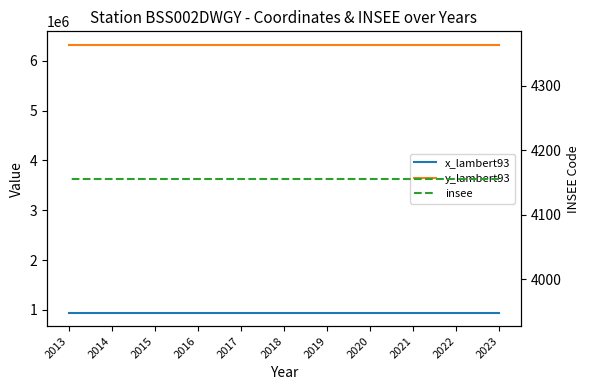

Reading left to right, extract all data points from this chart.

x_lambert93: 943663	943663	943663	943663	943663	943663	943663	943663	943663	943663	943663
y_lambert93: 6324839	6324839	6324839	6324839	6324839	6324839	6324839	6324839	6324839	6324839	6324839
insee: 4156	4156	4156	4156	4156	4156	4156	4156	4156	4156	4156